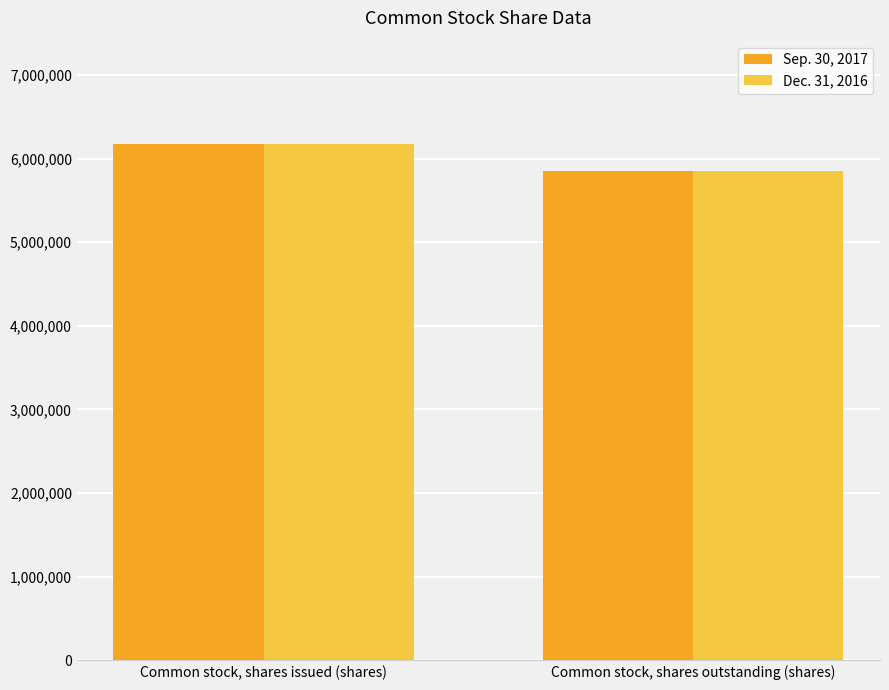

Rank the categories by Dec. 31, 2016 value from lowest to highest.

Common stock, shares outstanding (shares), Common stock, shares issued (shares)